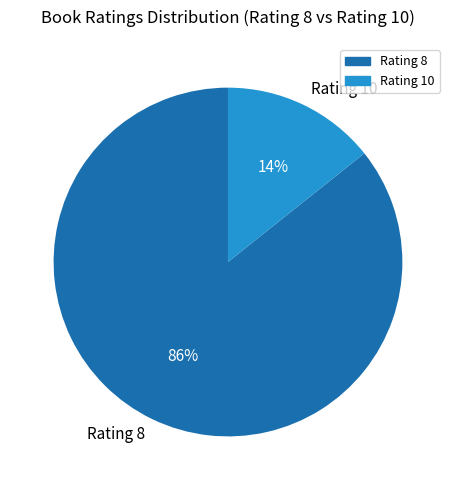

True or false: Rating 8 accounts for 86% of the total.

True